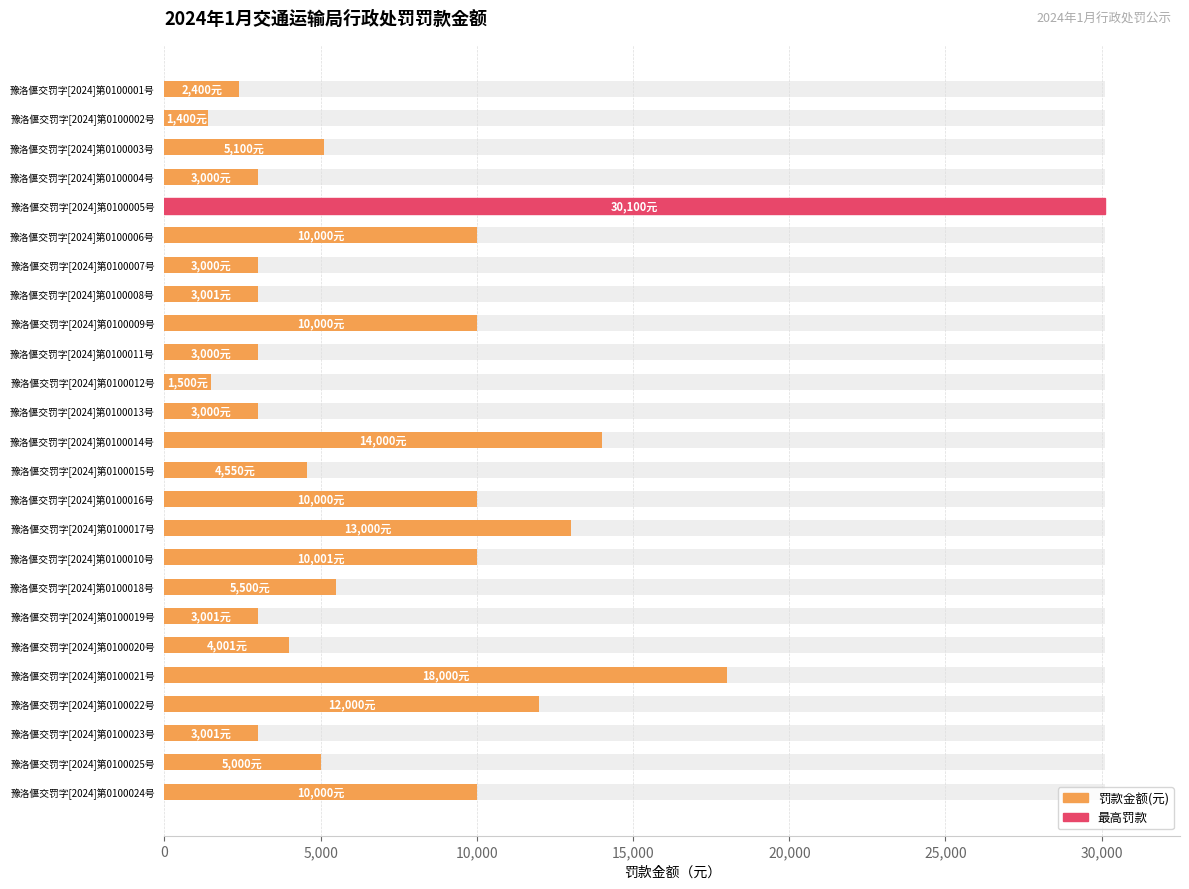

Does the chart contain any negative values?

No